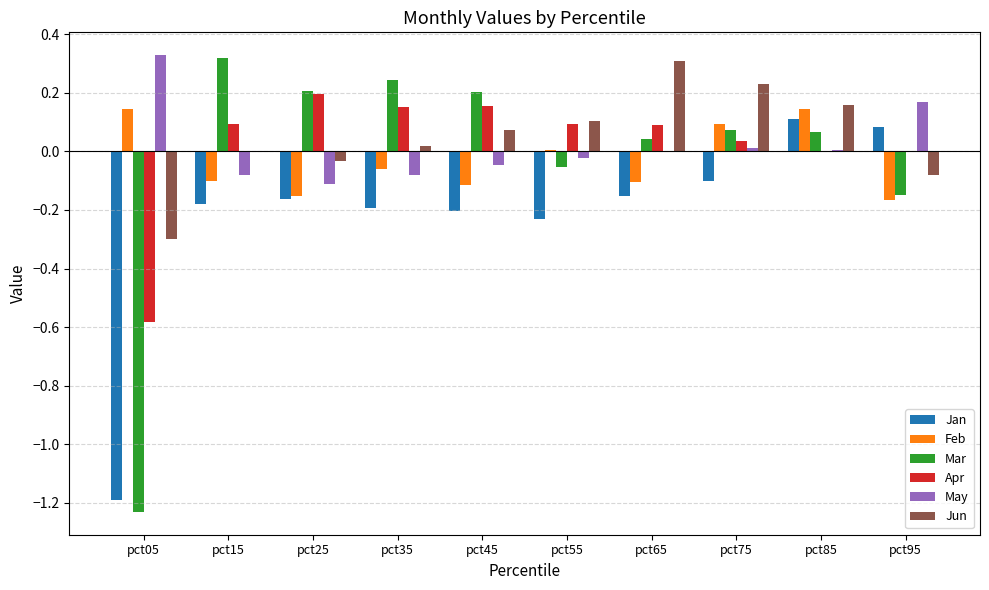

True or false: Jan has a value of -0.2 at pct35.

True